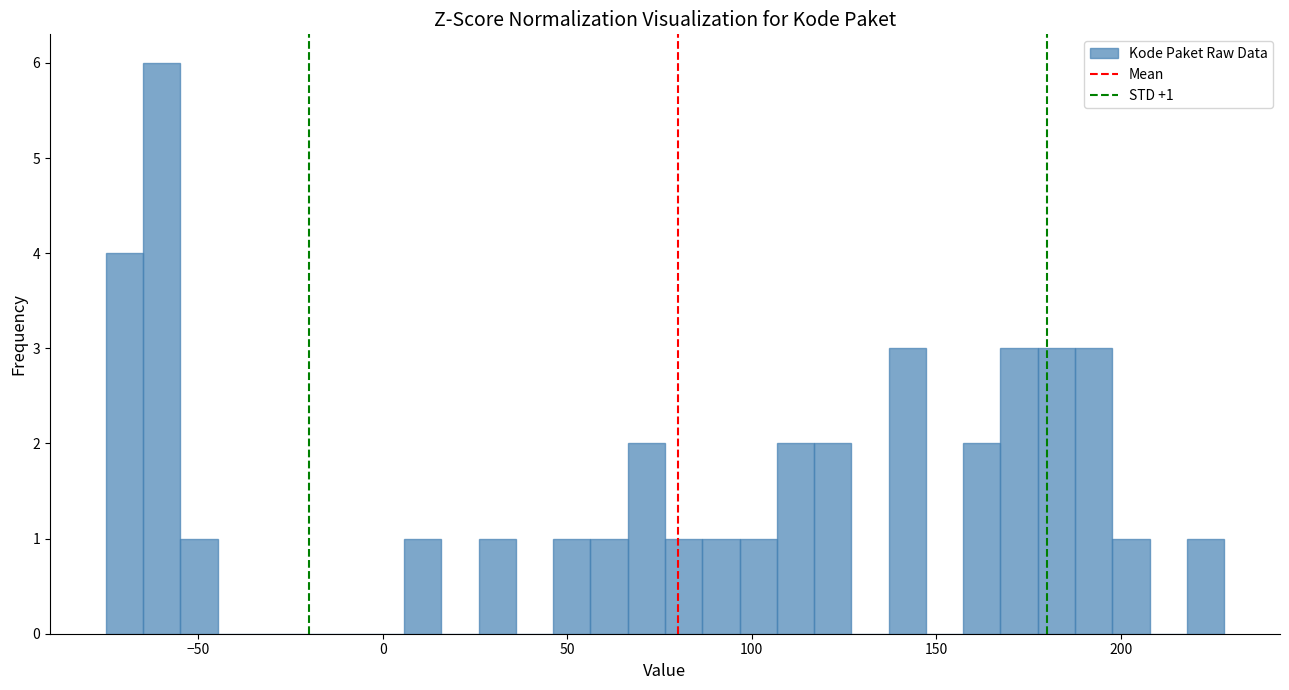

Around what value on the x-axis is the tallest bar? Give the approximate position of its centre, as read against the axis.

-60